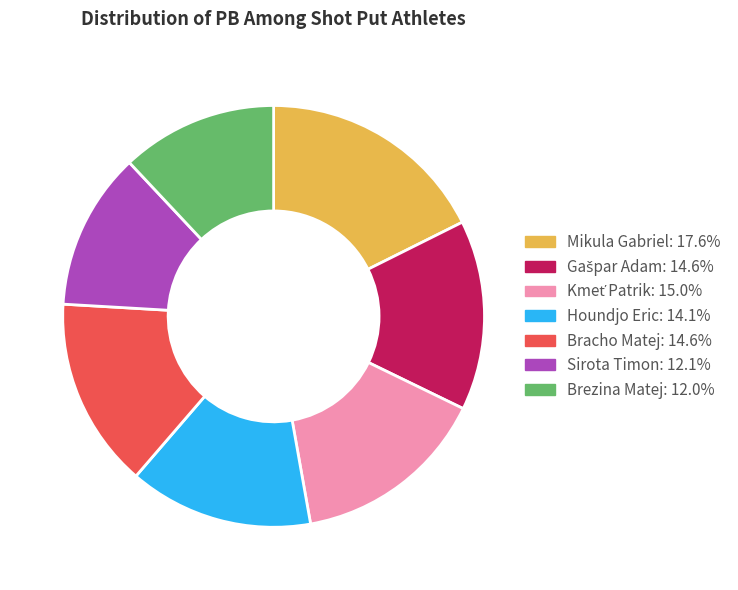

Which category has the biggest portion of the pie?

Mikula Gabriel